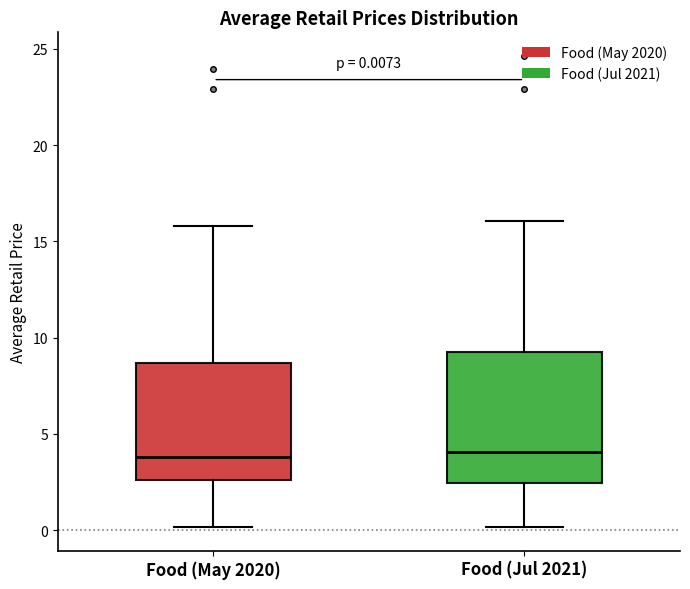

Which box is the tallest, from its lower edge to its upper edge?

Food (Jul 2021)